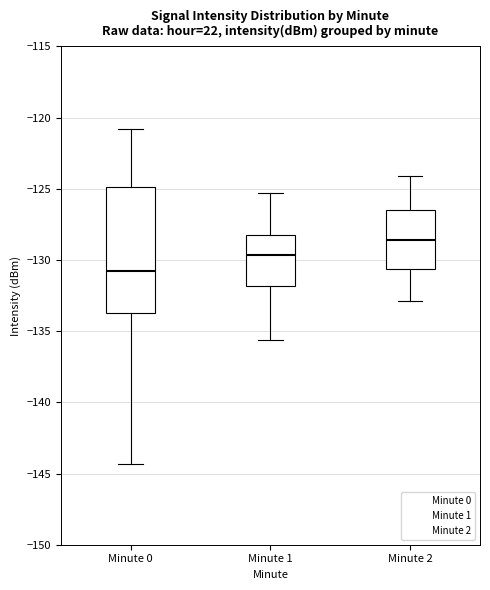

Reading left to right, read every box against the y-axis: the position of its median line, the range the box covers, and the ends of its whiskers. The values are not printed on the chart, so give them approximately, as read against the axis.

Minute 0: median -131.0, box -133.5 to -125.0, whiskers -144.5 to -121.0
Minute 1: median -129.5, box -132.0 to -128.0, whiskers -135.5 to -125.5
Minute 2: median -128.5, box -130.5 to -126.5, whiskers -133.0 to -124.0